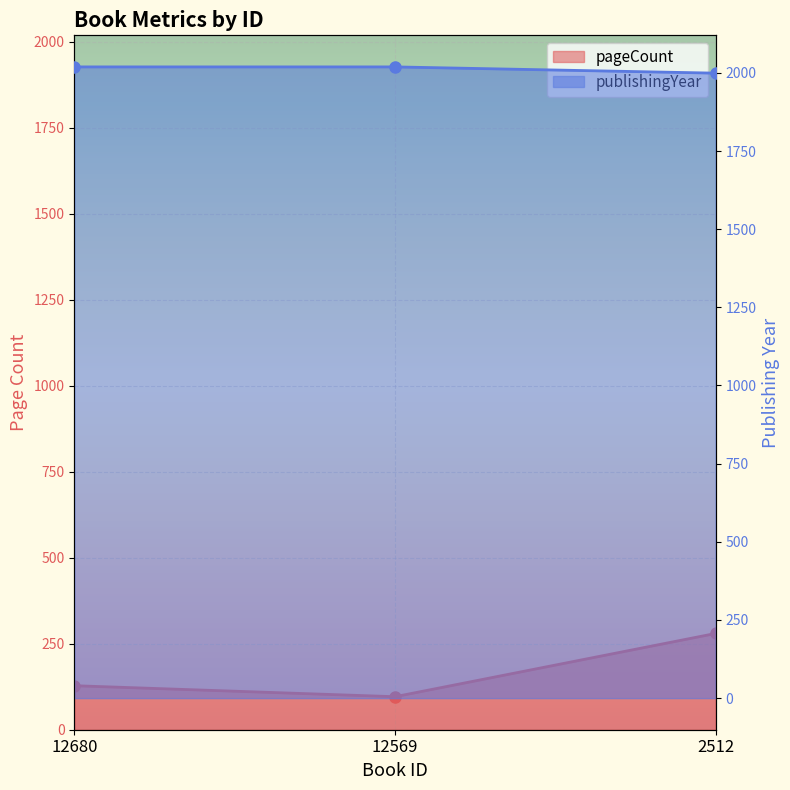

The value of pageCount at 12569 is 27. True or false?

False